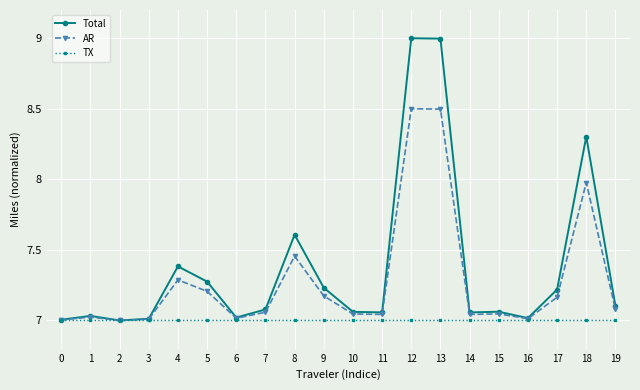

What is the greatest value displayed?

9.0